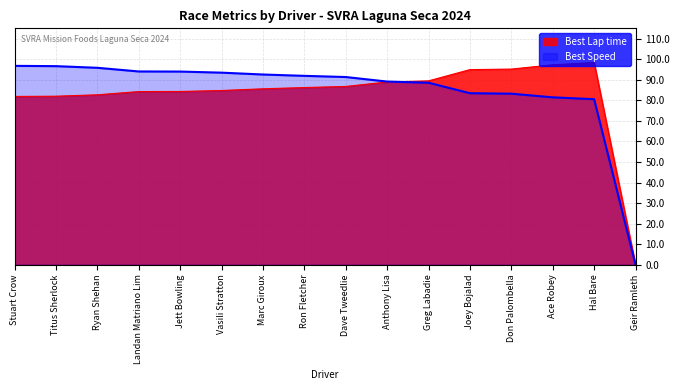

How many lines are shown in the chart?

2